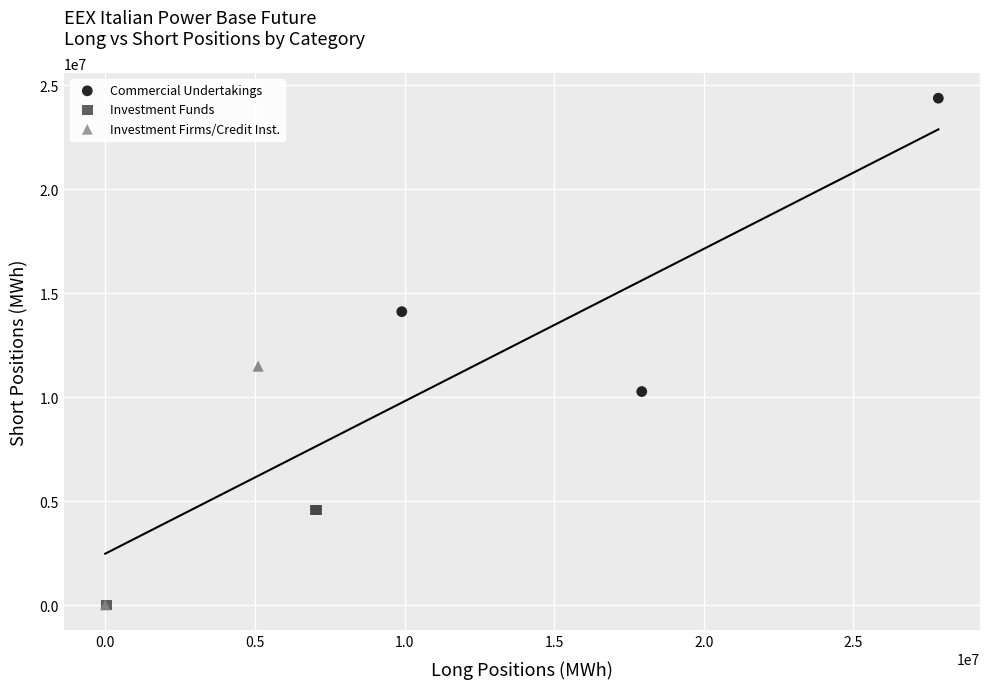

Which series contains the highest Y value?

Commercial Undertakings